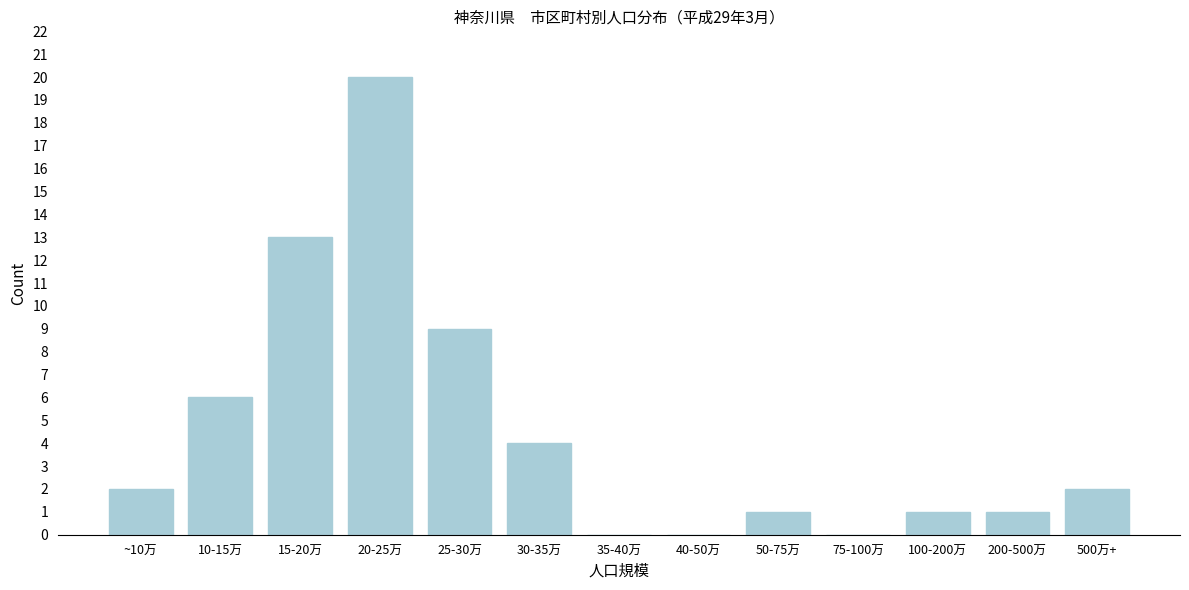

Reading left to right, transcribe all the data shown in this chart.

~10万=2	10-15万=6	15-20万=13	20-25万=20	25-30万=9	30-35万=4	35-40万=0	40-50万=0	50-75万=1	75-100万=0	100-200万=1	200-500万=1	500万+=2